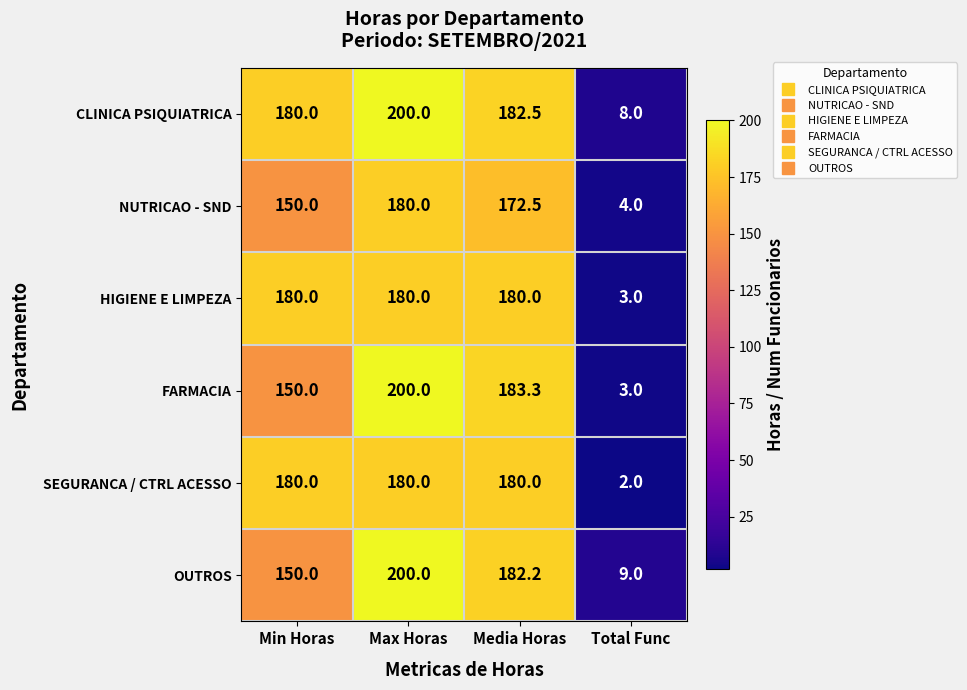

Reading right to left, what are all the values shown in this chart?

CLINICA PSIQUIATRICA: Total Func=8.0	Media Horas=182.5	Max Horas=200.0	Min Horas=180.0
NUTRICAO - SND: Total Func=4.0	Media Horas=172.5	Max Horas=180.0	Min Horas=150.0
HIGIENE E LIMPEZA: Total Func=3.0	Media Horas=180.0	Max Horas=180.0	Min Horas=180.0
FARMACIA: Total Func=3.0	Media Horas=183.3	Max Horas=200.0	Min Horas=150.0
SEGURANCA / CTRL ACESSO: Total Func=2.0	Media Horas=180.0	Max Horas=180.0	Min Horas=180.0
OUTROS: Total Func=9.0	Media Horas=182.2	Max Horas=200.0	Min Horas=150.0